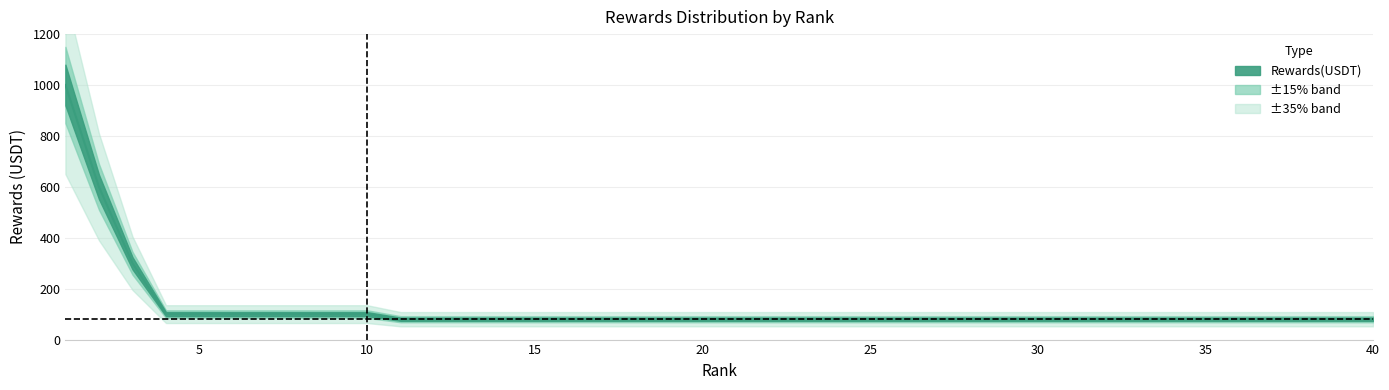

What is the maximum value shown in the chart?

1000